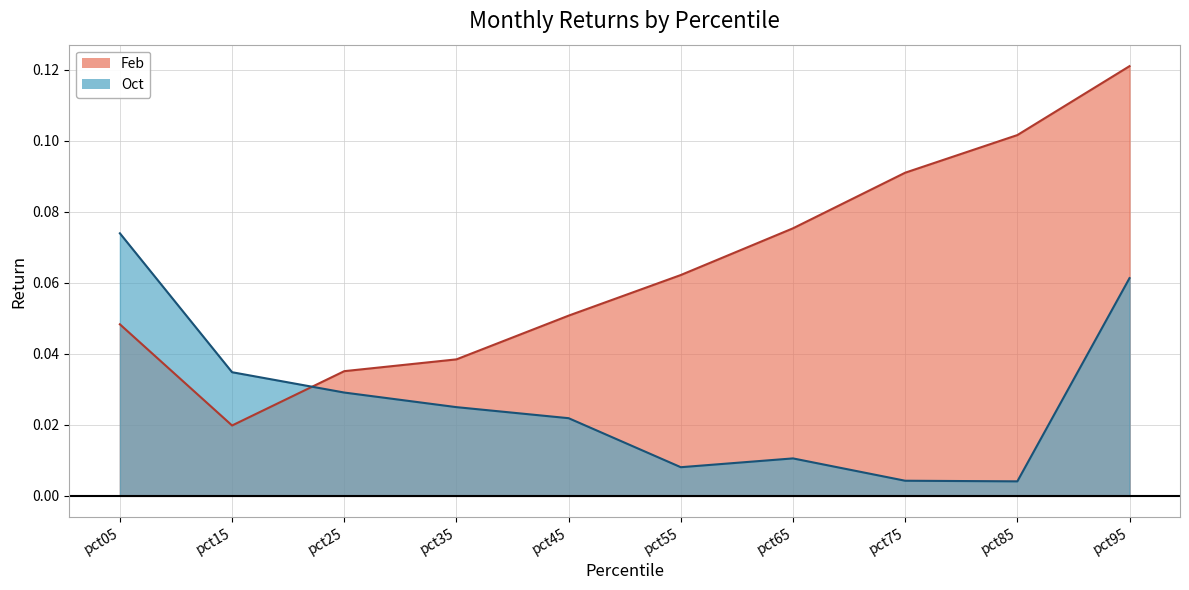

Between pct05 and pct25, which is larger?

pct05